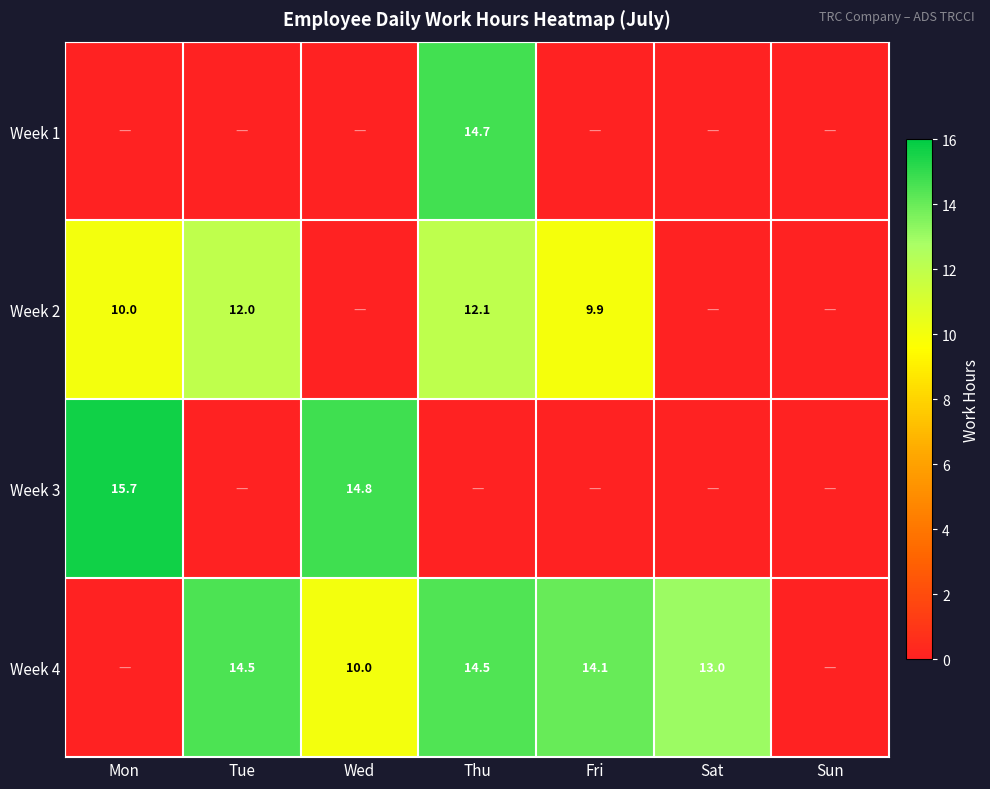

The Week 4 series shows 14.1 at Fri. True or false?

True